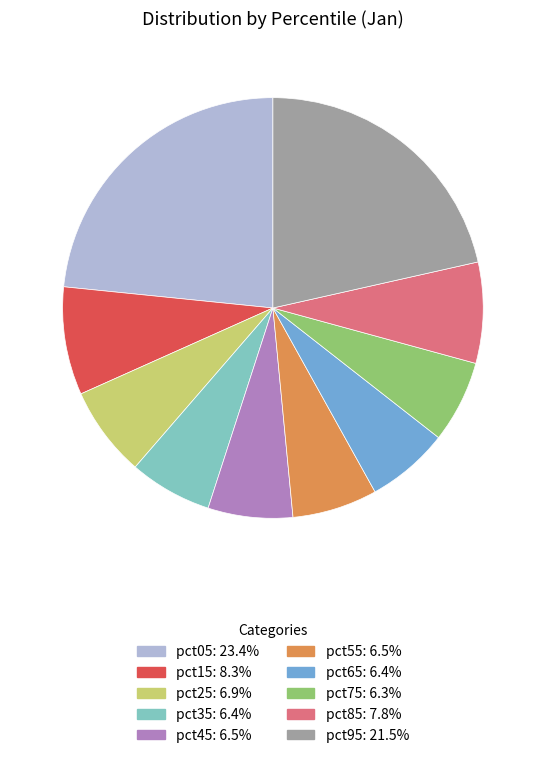

What is the largest slice in the pie chart?

pct05